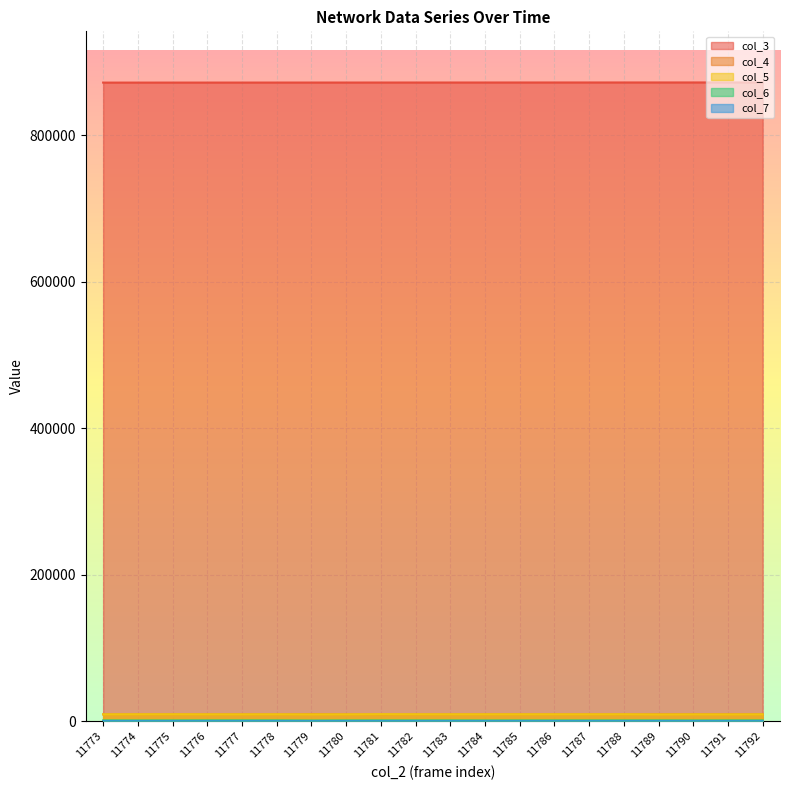

What is the average value of the col_6 series?

1107